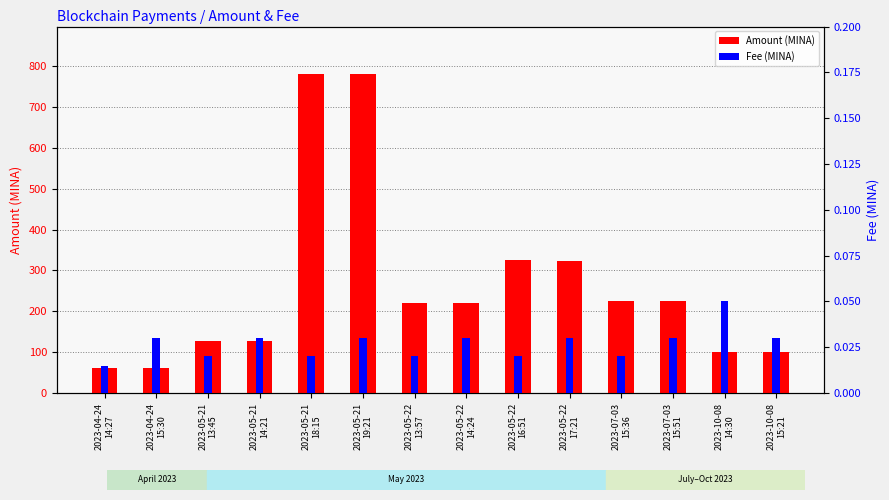

At which category does the chart reach its minimum across all series?

2023-04-24
14:27